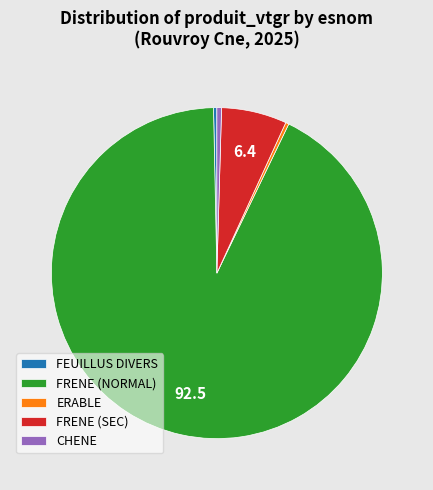

The CHENE slice represents 15% of the pie. True or false?

False